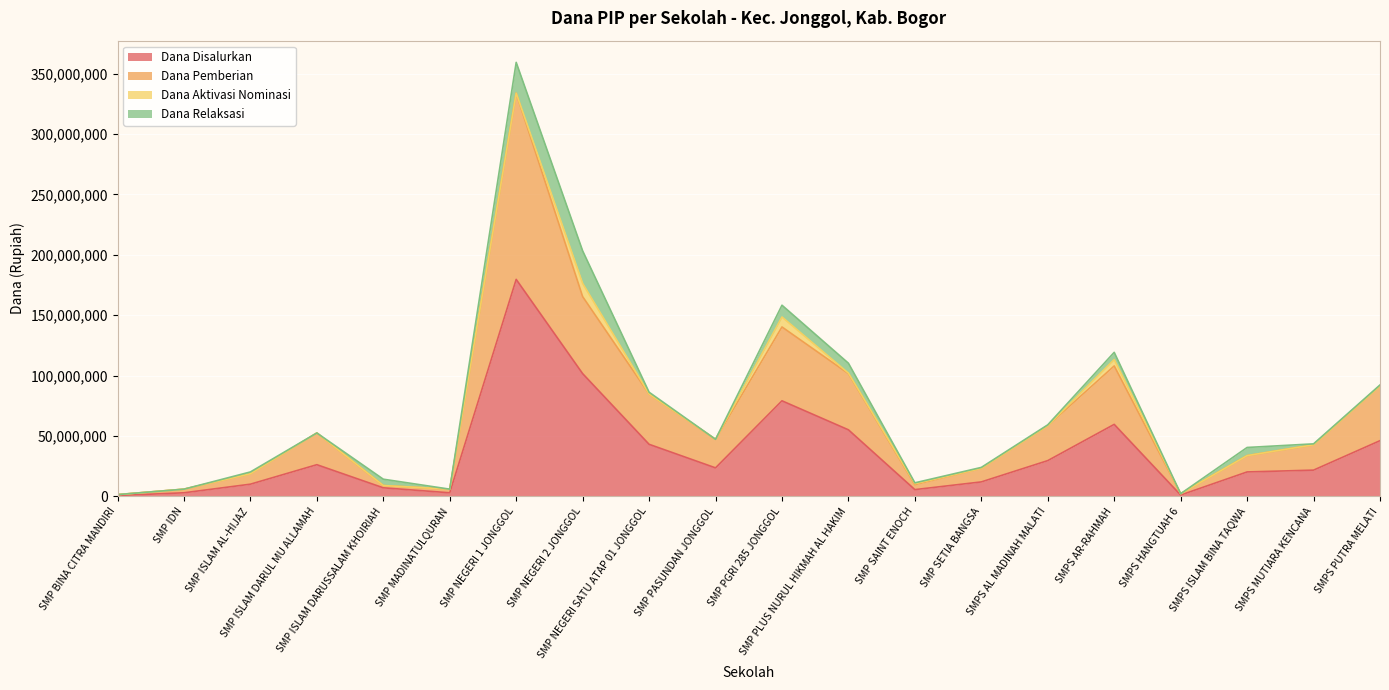

What is the maximum value for Dana Disalurkan?

179625000